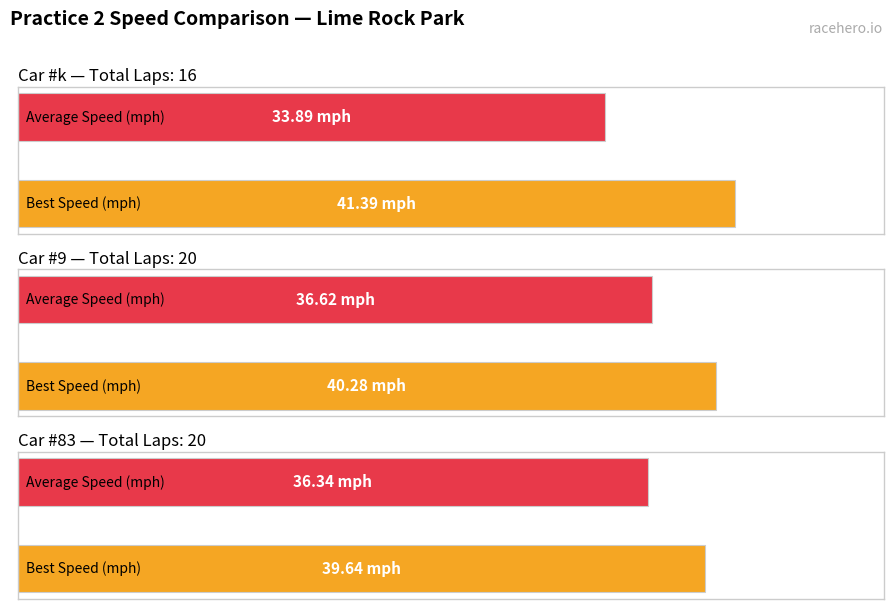

Which series has the largest total across all categories?

Best Speed